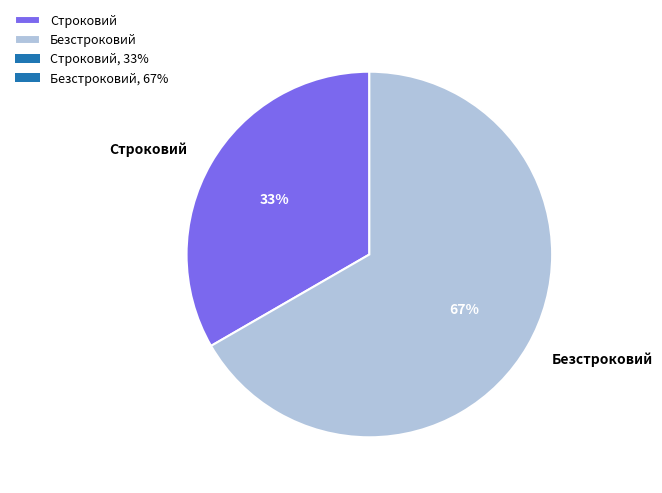

Is the sum of Строковий and Безстроковий greater than half?

Yes